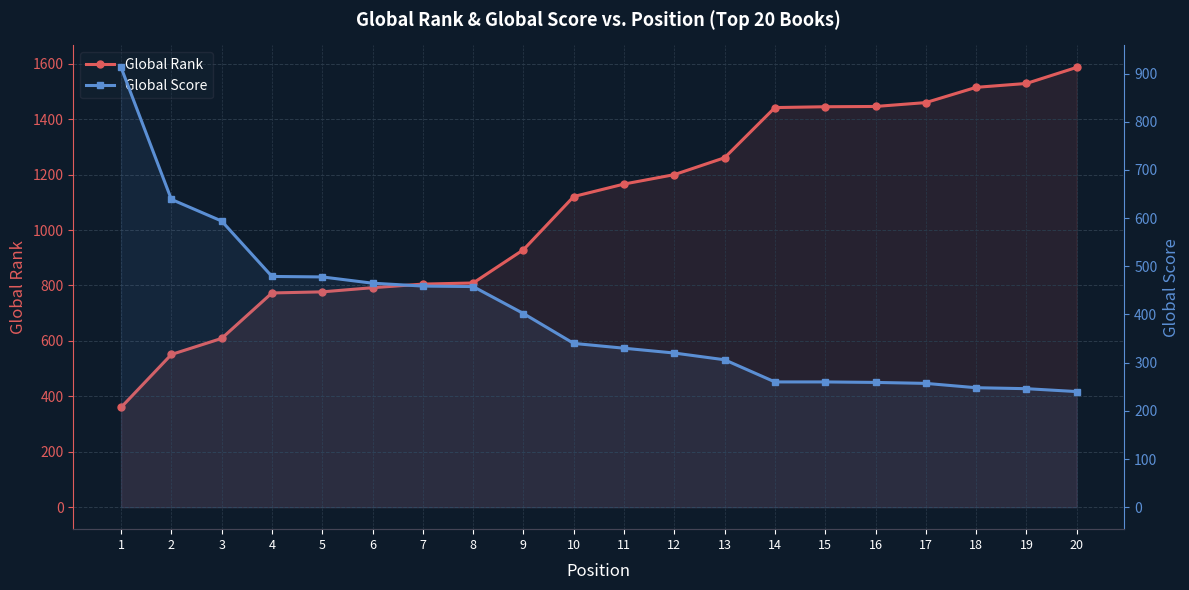

How many values in the Global Score series exceed 340?

9